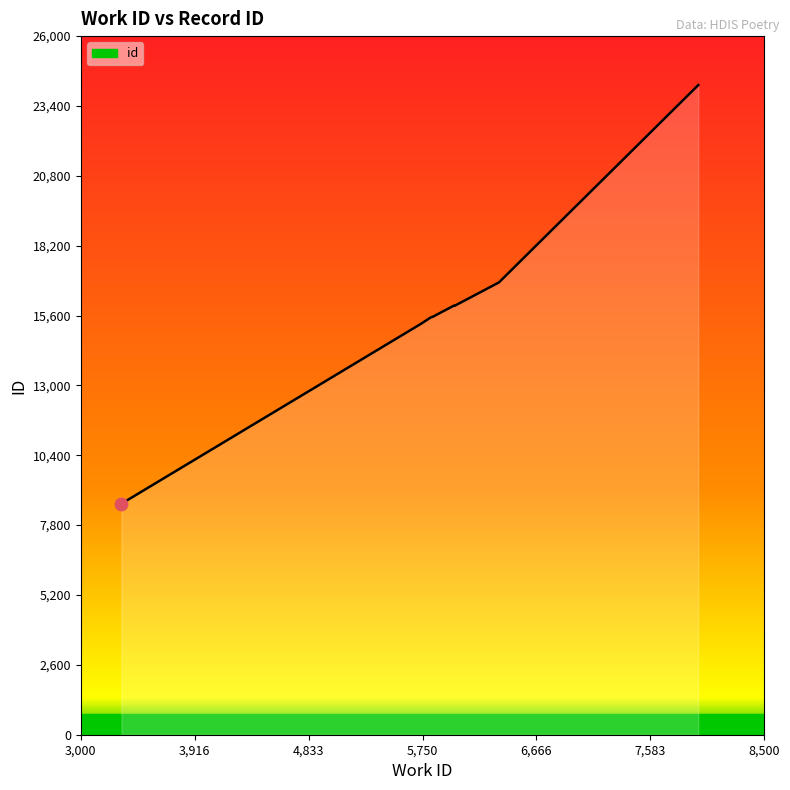

Which has a higher value, 3327 or 5997?

5997